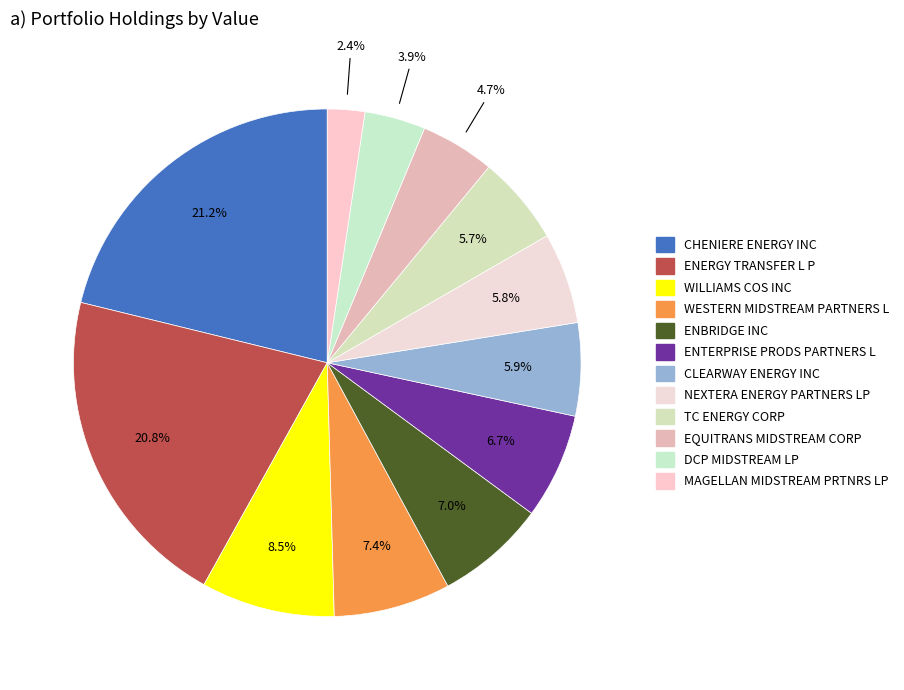

Which slice is the smallest?

MAGELLAN MIDSTREAM PRTNRS LP